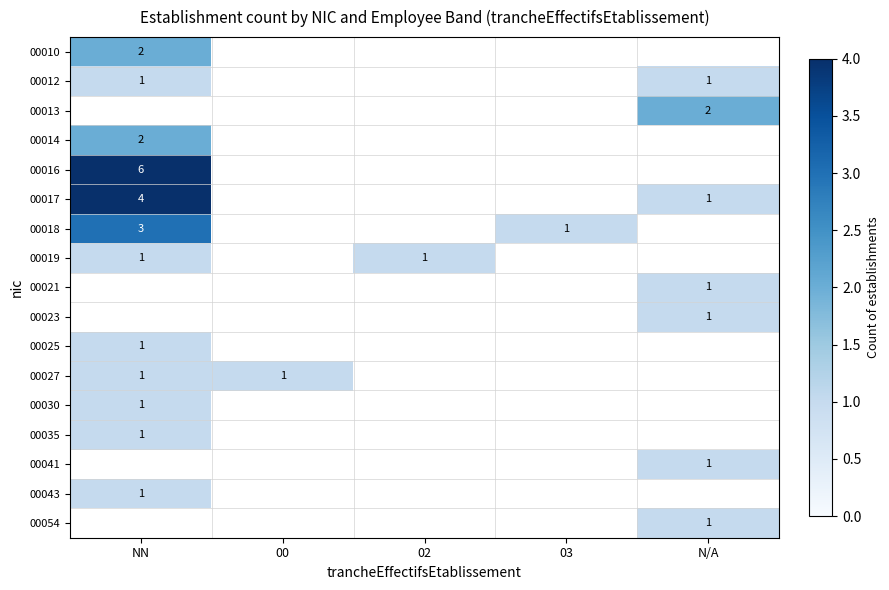

The value of 00013 at N/A is 1. True or false?

False